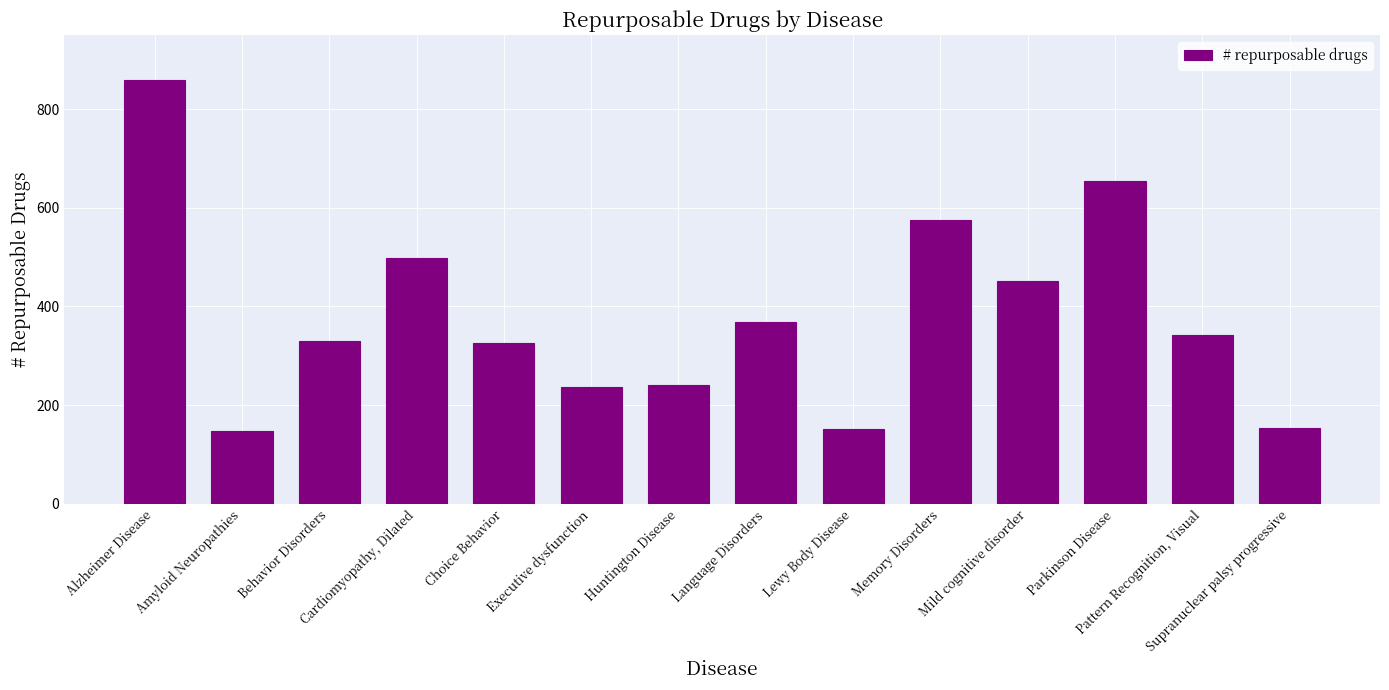

What is the difference between the maximum and second lowest values?

706